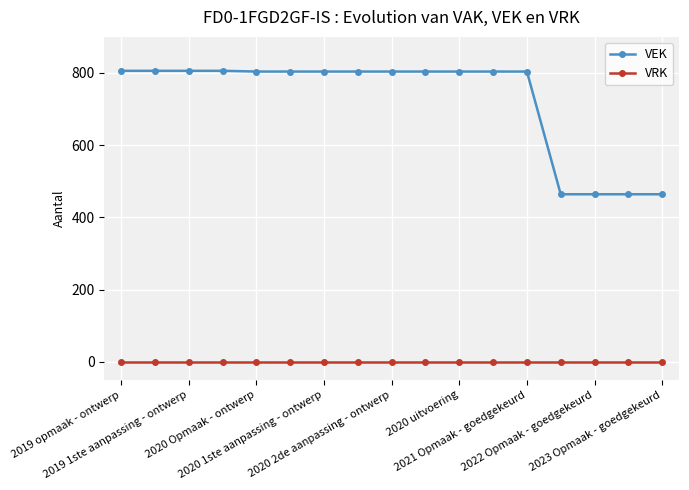

True or false: VRK and VEK cross at least once.

False